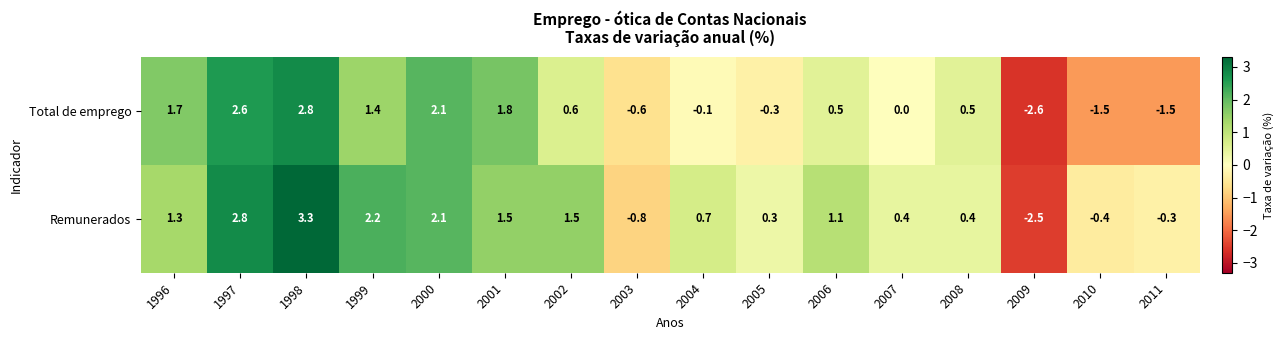

At how many categories does at least one series exceed 0?

12